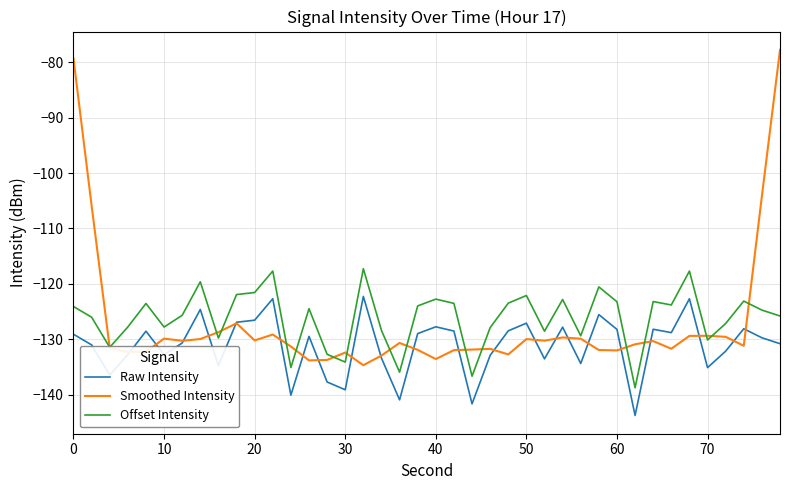

What is the average value of the Raw Intensity series?

-131.1